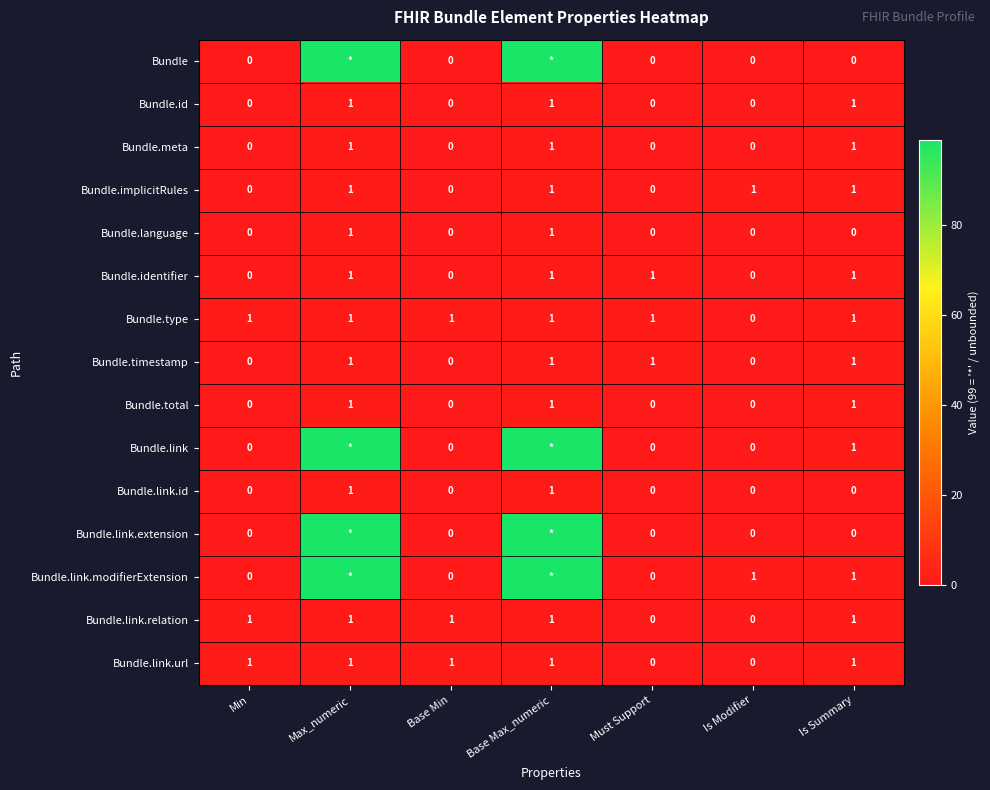

What is the sum of all Bundle.link.url values?

5